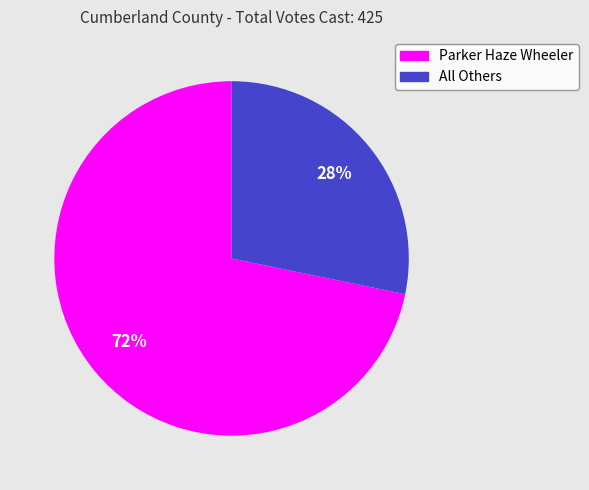

Which has a higher value, All Others or Parker Haze Wheeler?

Parker Haze Wheeler